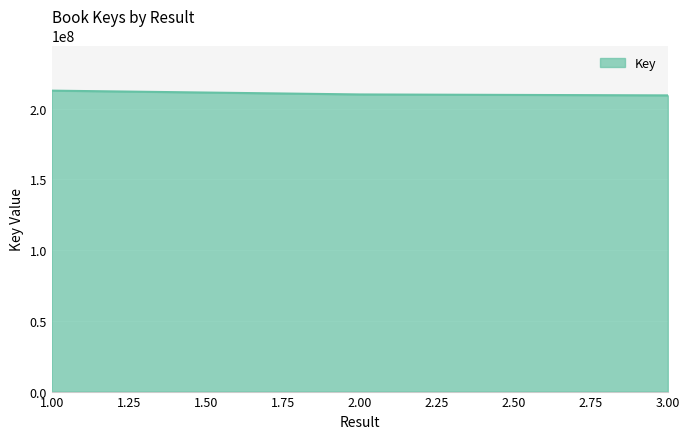

What is the sum of all values?

631913585